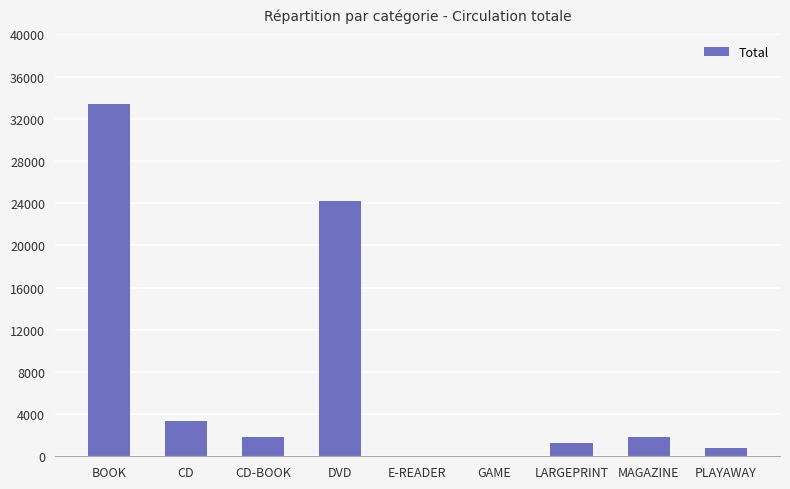

What is the sum of all values?

66879